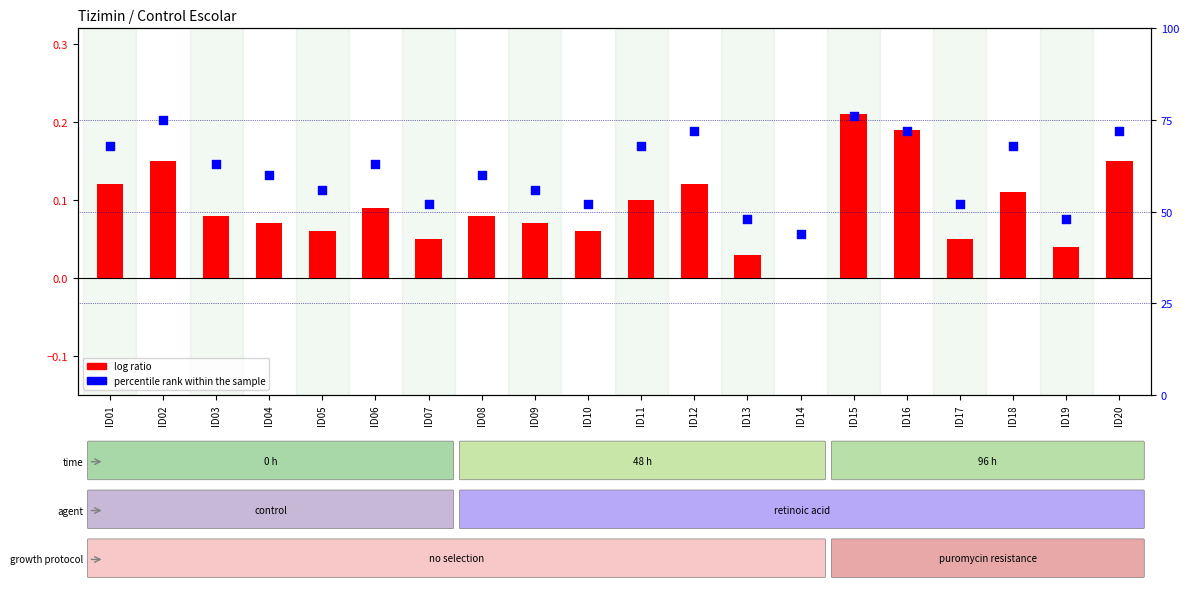

Which series contains the lowest Y value?

log ratio